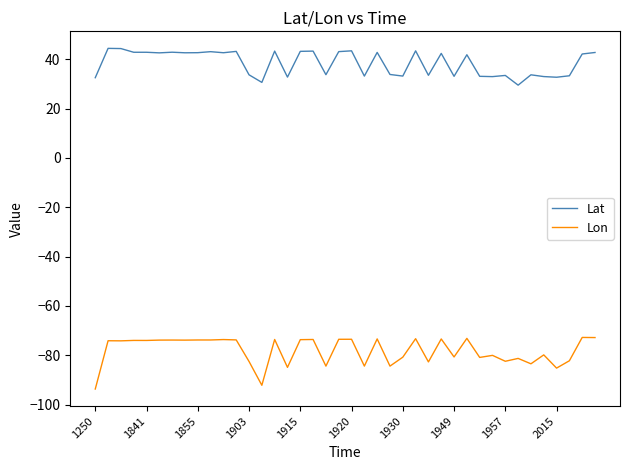

What is the greatest value displayed?

44.4